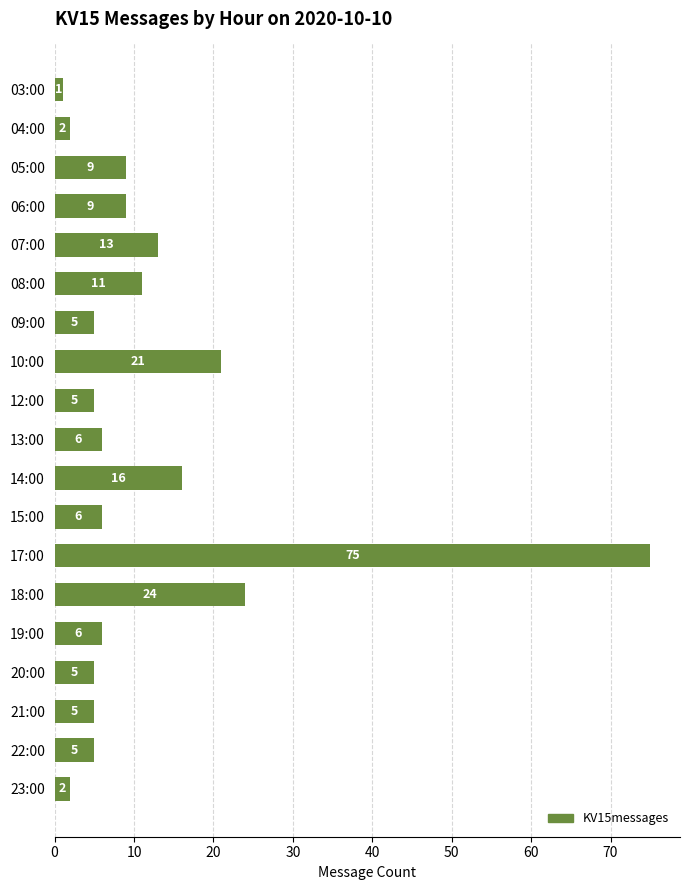

The chart shows a value of 5 at 21:00. True or false?

True